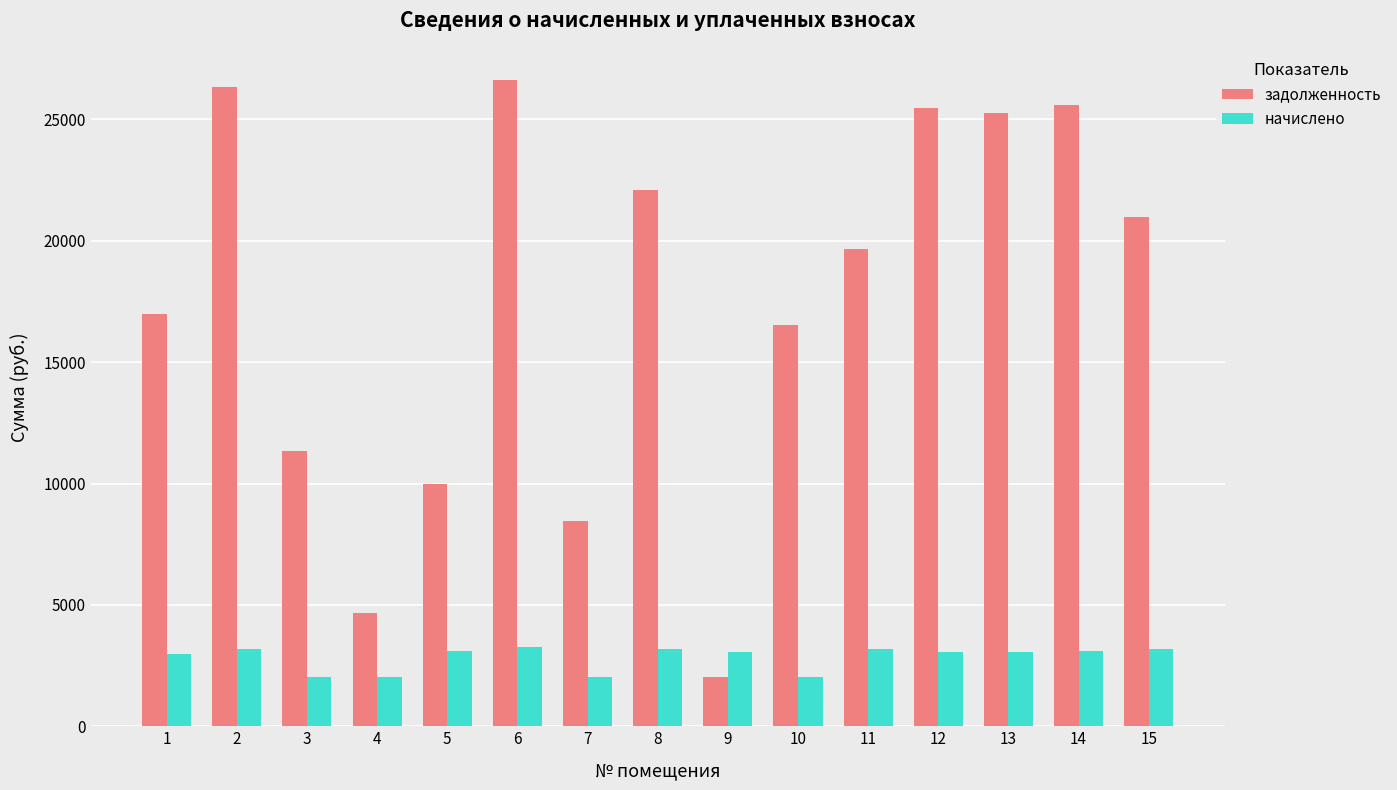

How many data points in начислено are above 3074?

8